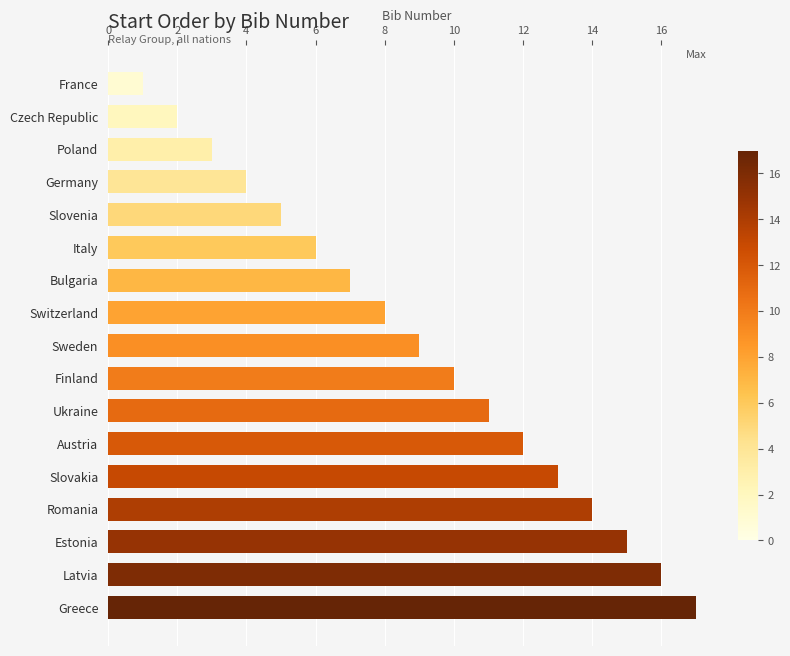

What is the greatest value displayed?

17